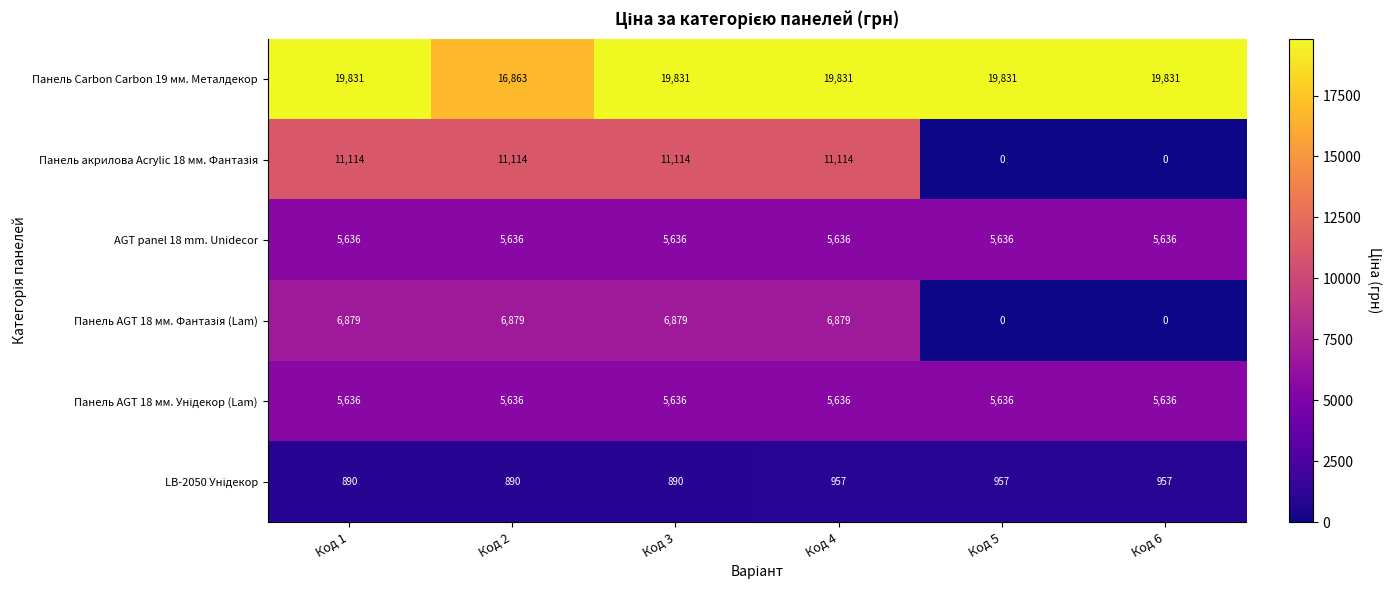

At which category is the sum across all series the highest?

Код 4